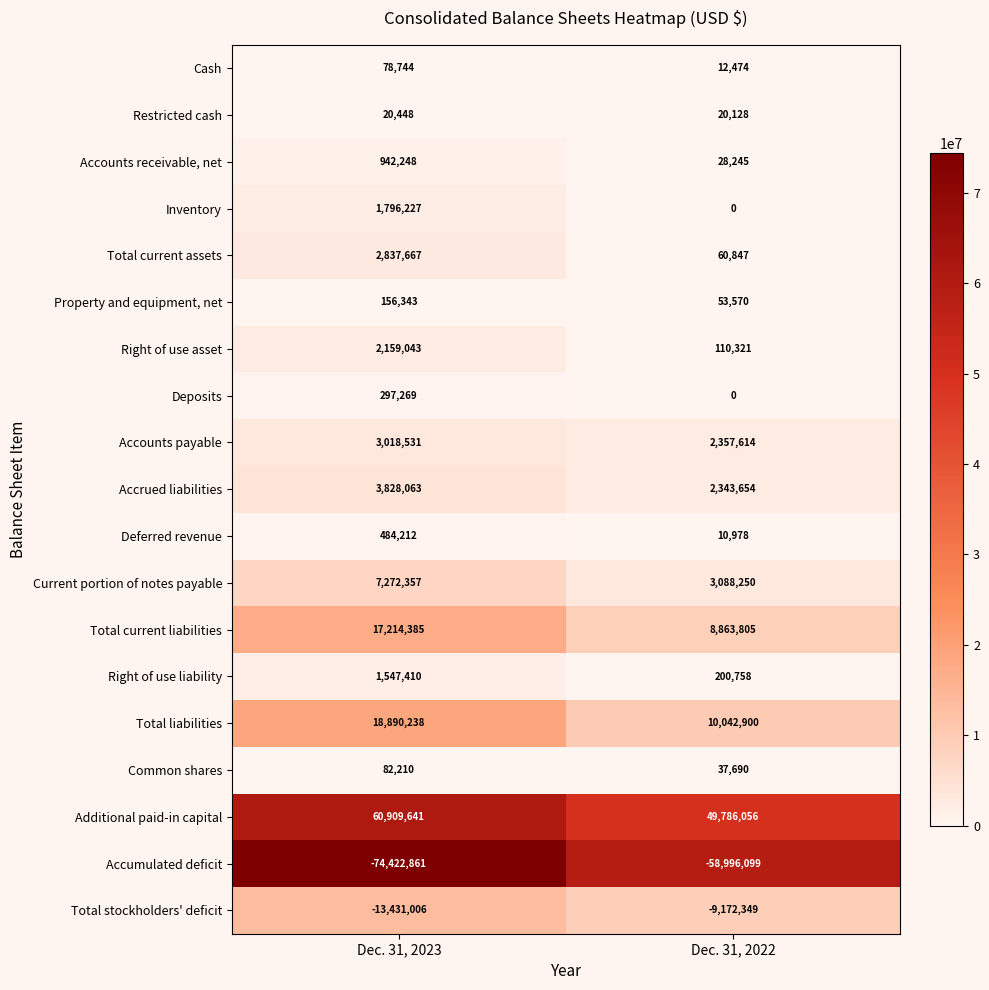

What value does the Inventory series have at Dec. 31, 2023?

1796227